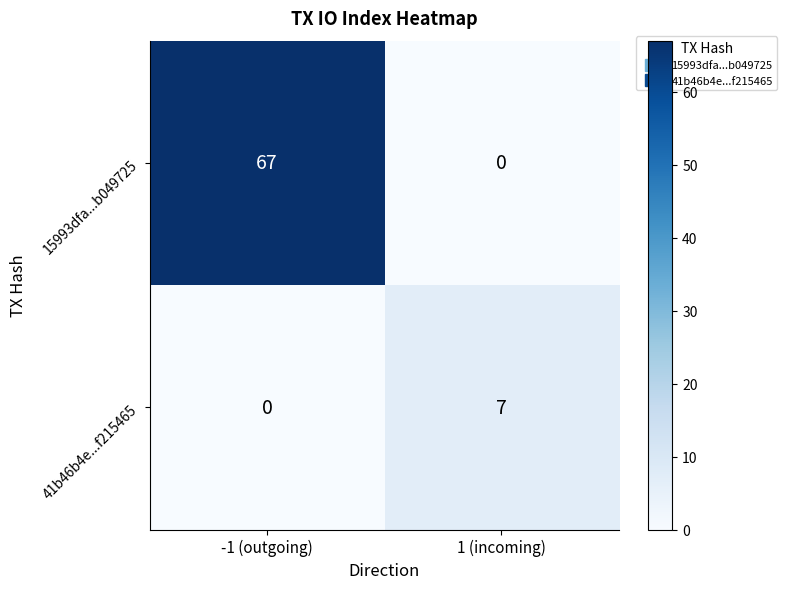

Reading left to right, transcribe all the data shown in this chart.

15993dfa...b049725: 67	0
41b46b4e...f215465: 0	7